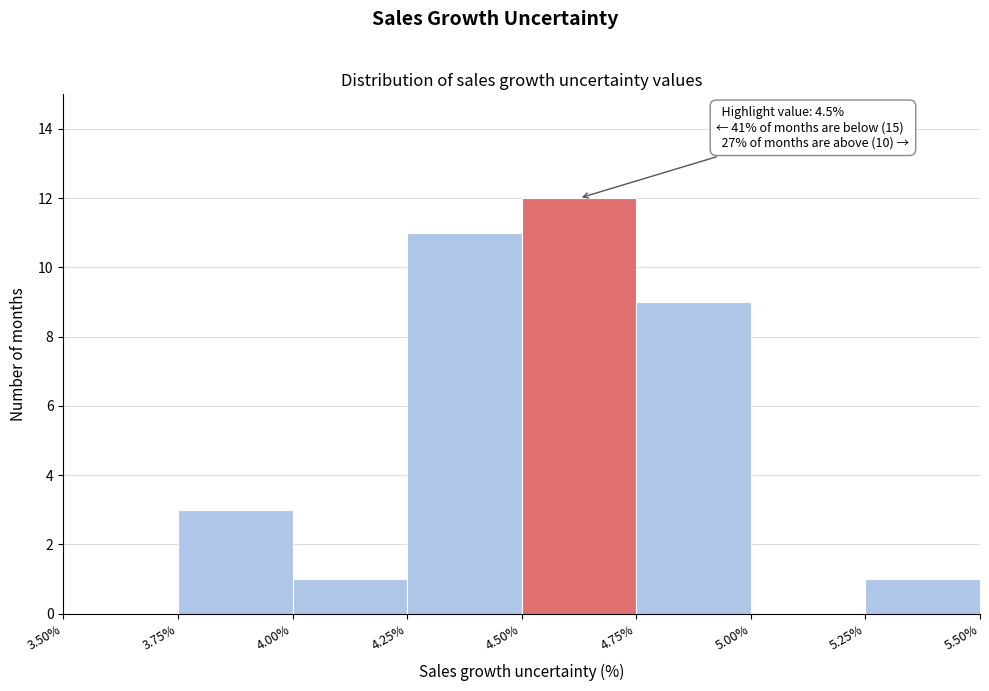

Over which range of the x-axis is the bar tallest?

4.50% to 4.75%